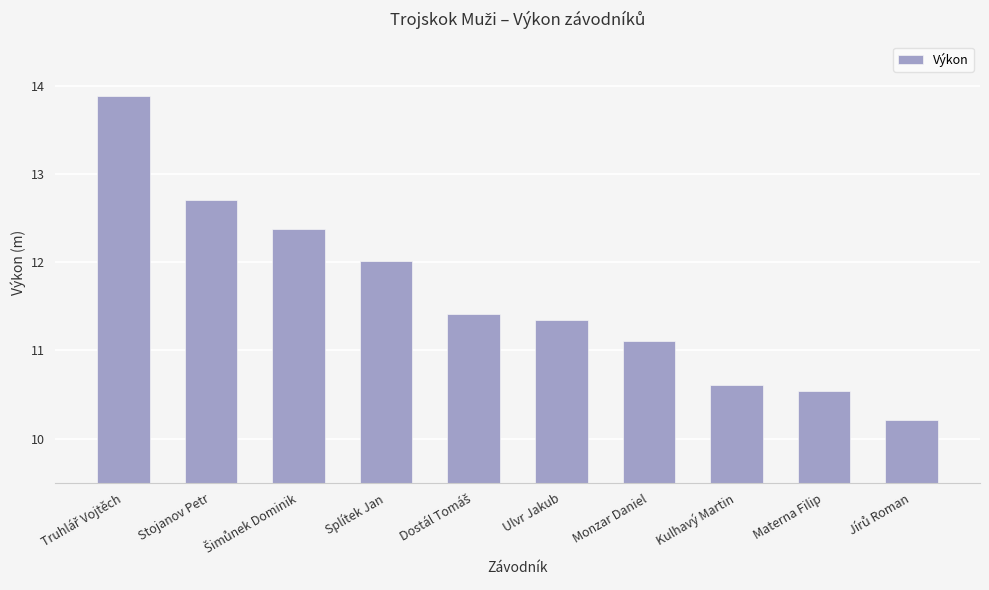

What is the sum of all values?

116.2